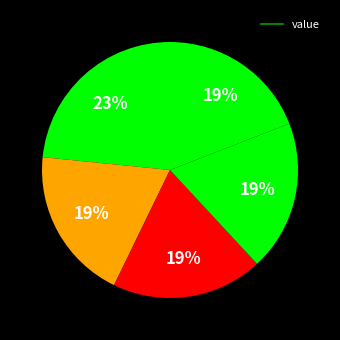

Rank the categories by value from lowest to highest.

2023-05-25T17:47, 2023-05-25T17:45, 2023-05-25T18:05, 2023-05-25T17:43, 2023-05-25T17:40